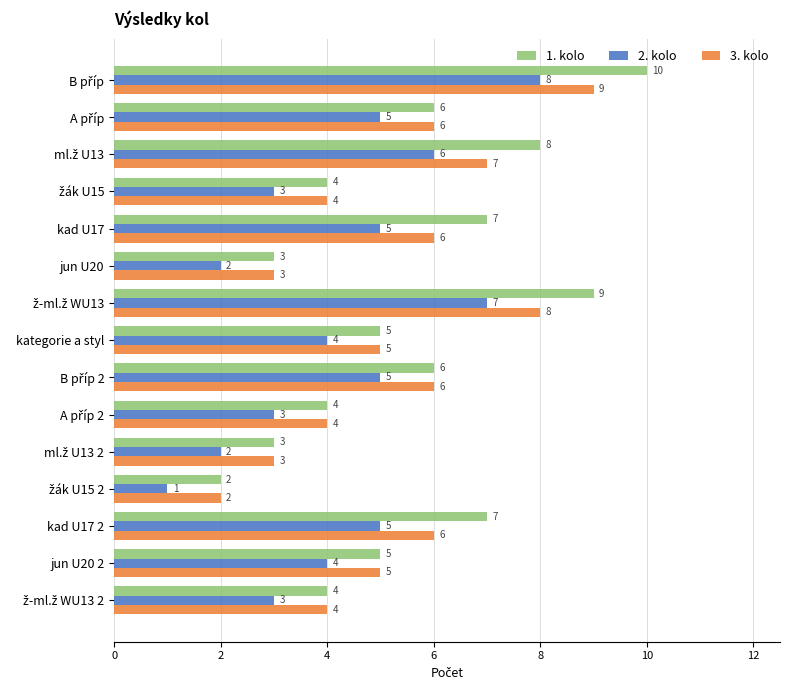

What is the highest value of the 1. kolo series?

10